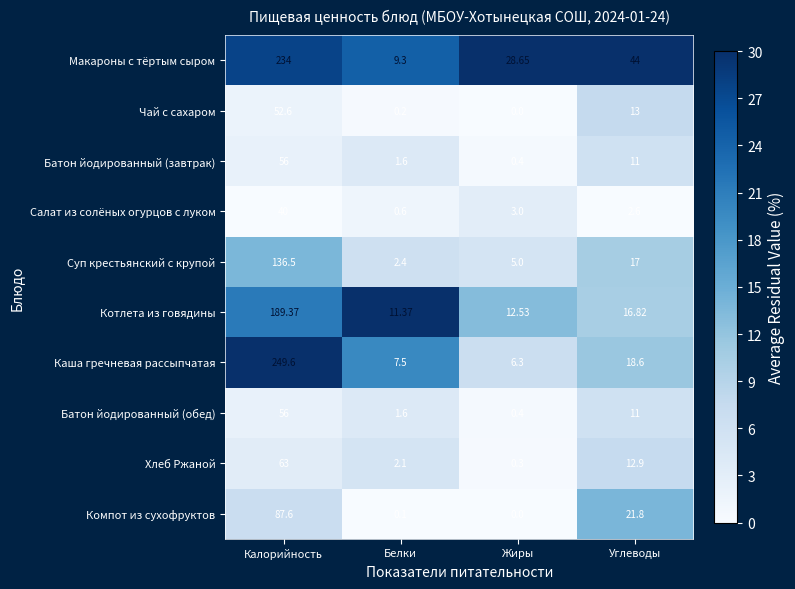

How many distinct data groups are displayed?

10